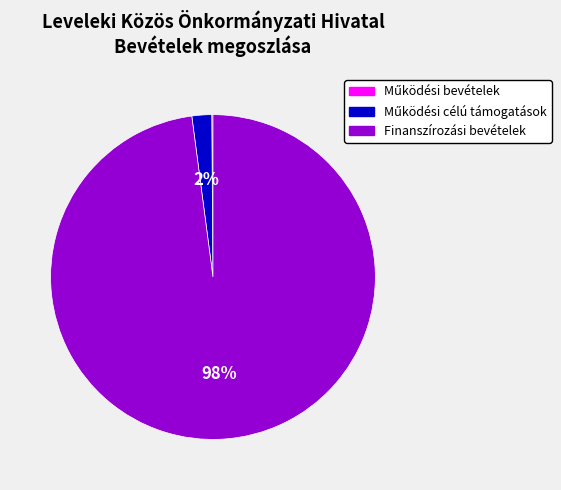

To the nearest percent, what is the difference between the largest and smallest slice percentages?

98%